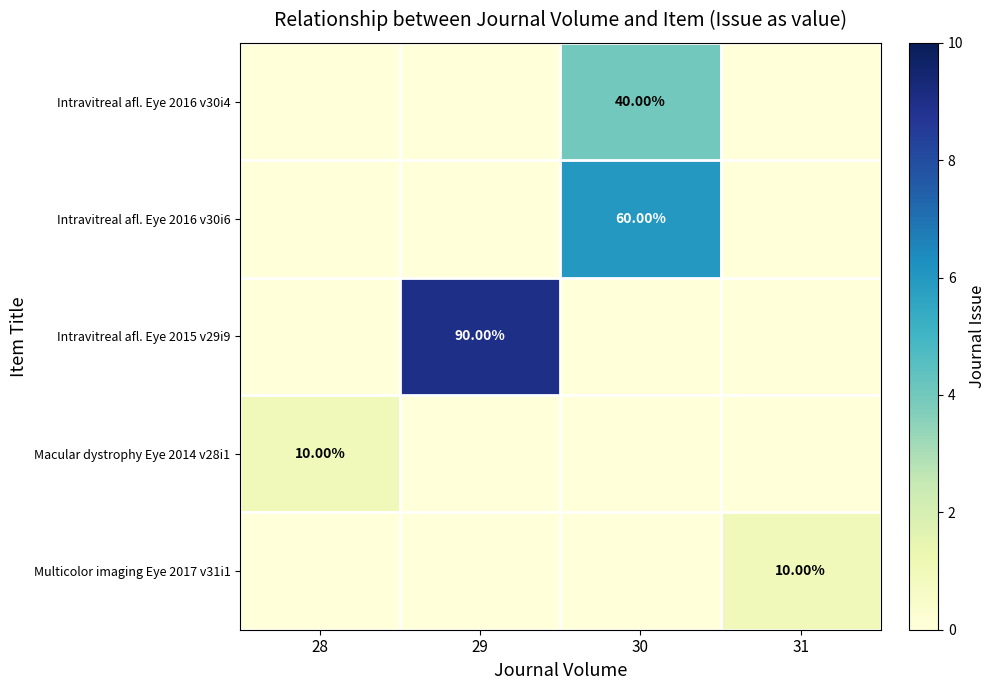

What is the highest value of the Macular dystrophy Eye 2014 v28i1 series?

1